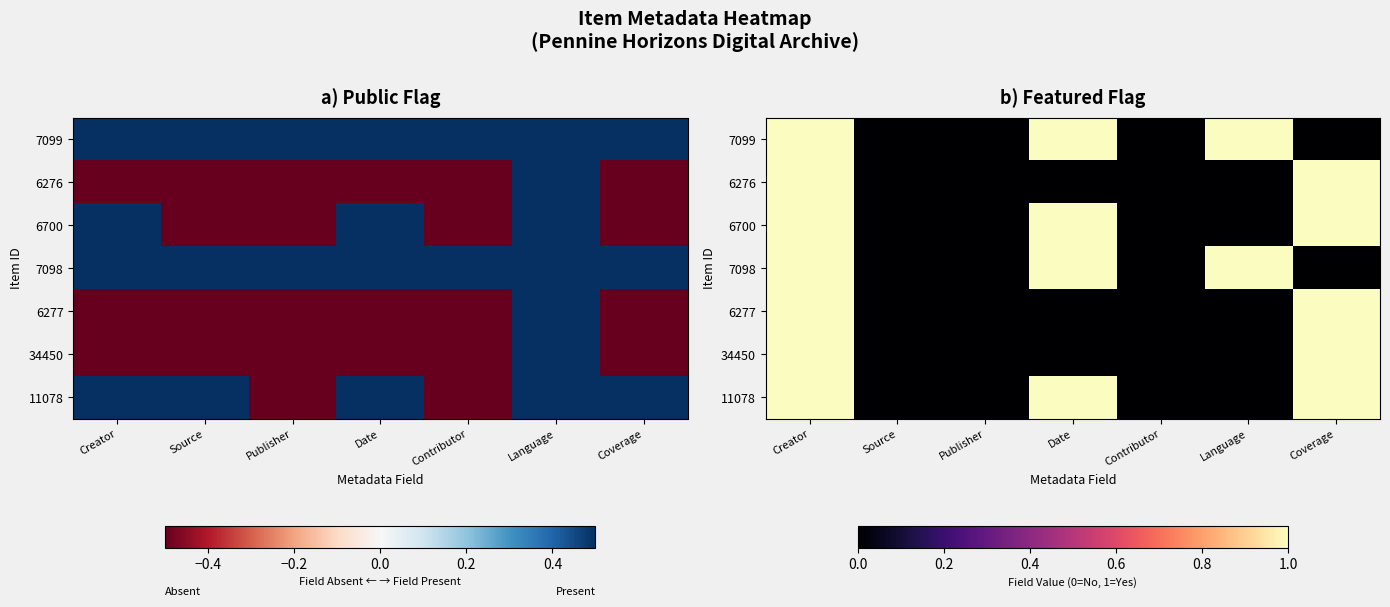

How many series are shown in this chart?

7